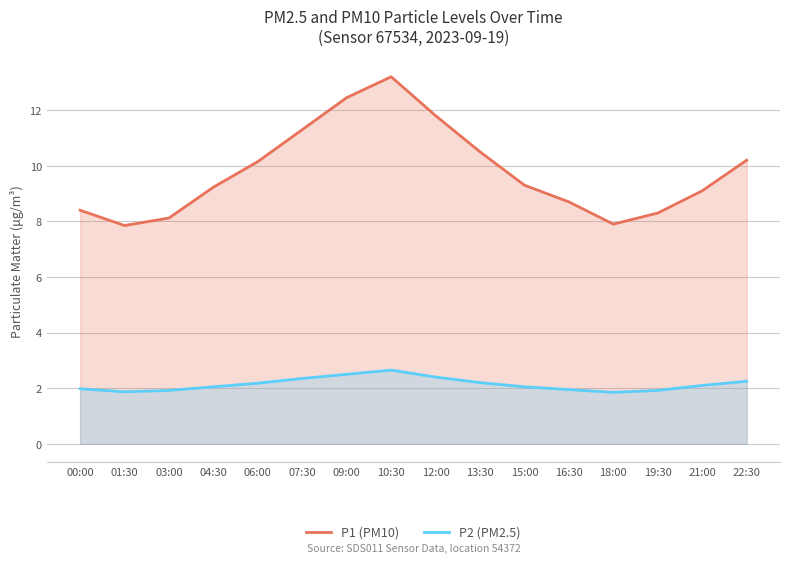

What are all the series names shown in the legend?

P1 (PM10), P2 (PM2.5)